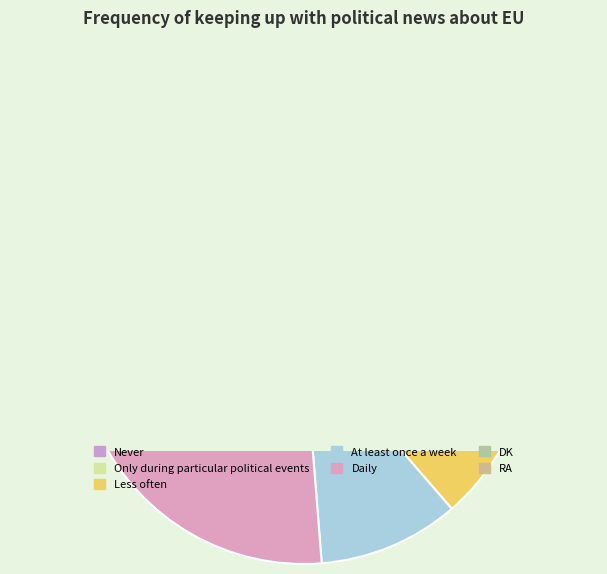

To the nearest percent, what is the combined percentage of DK and At least once a week?

14%